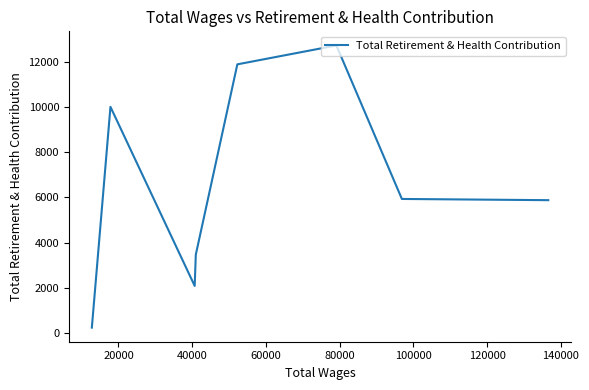

Is it true that the value at 0 is 2077?

False